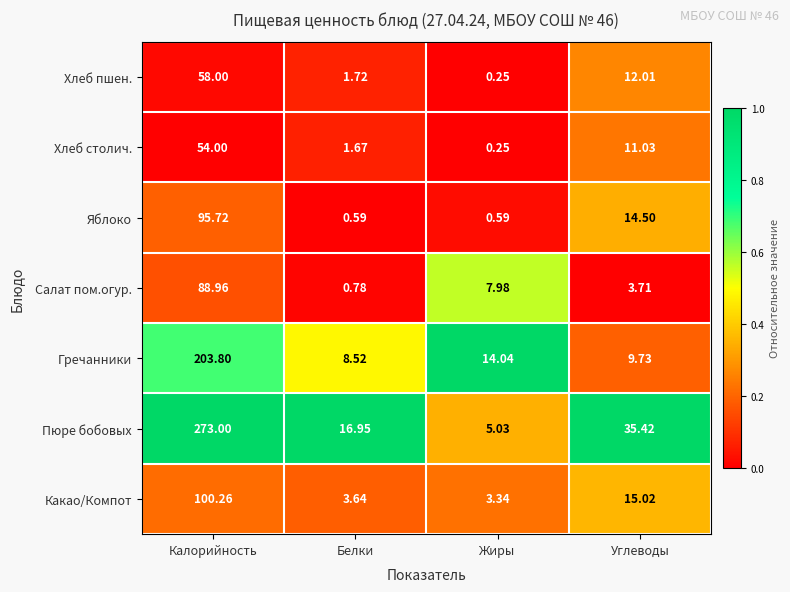

Count the number of categories in the chart.

4